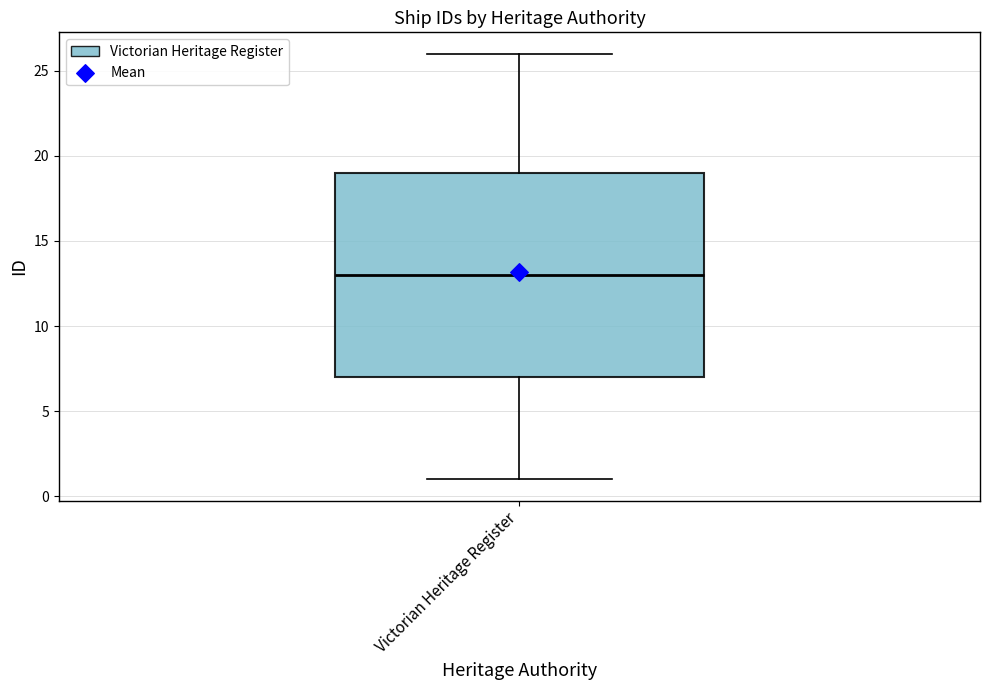

Transcribe this box plot: give where the median line is, the range the box spans, and where the two whiskers end, as read against the y-axis. The values are not printed on the chart, so give them approximately, as read against the axis.

median 13, box 7 to 19, whiskers 1 to 26